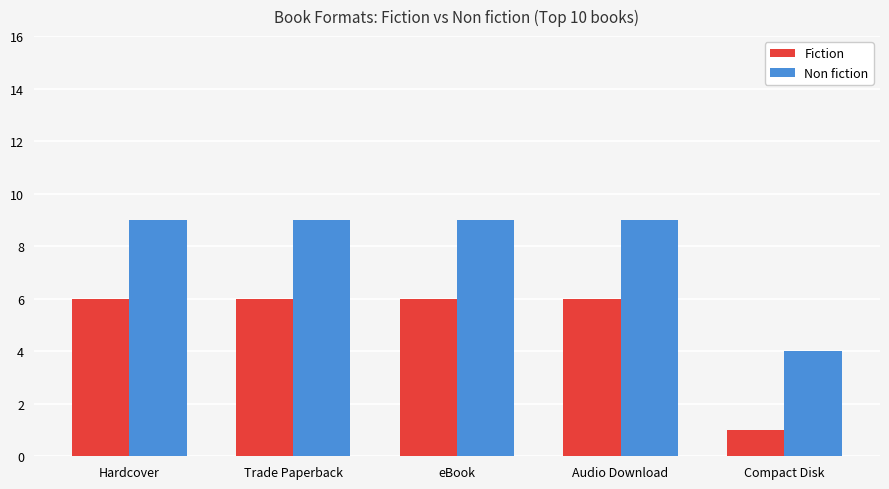

The Non fiction series shows 4 at Hardcover. True or false?

False